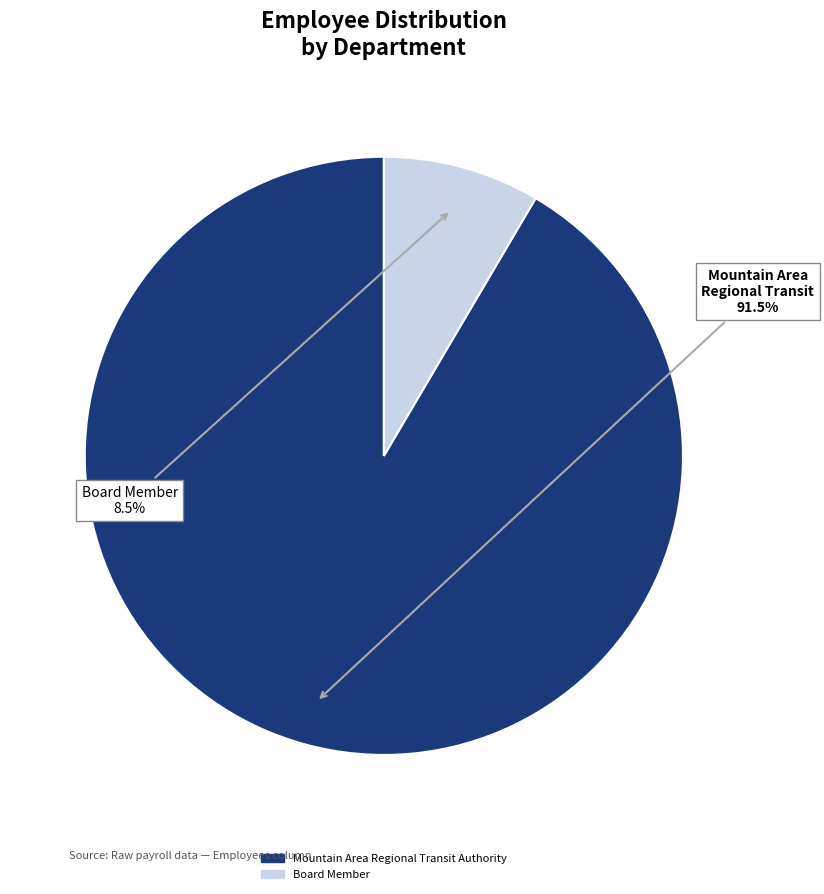

How many segments does this pie chart have?

2